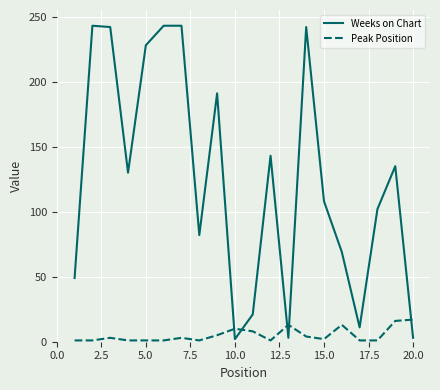

How many interior local valleys does the Weeks on Chart series have?

5